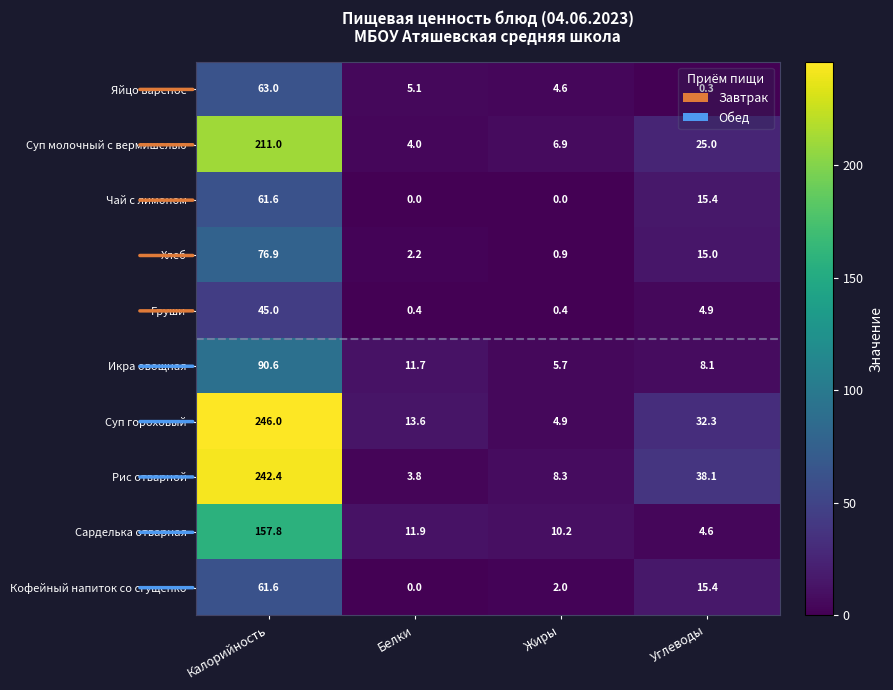

Rank the series at Жиры from highest to lowest value.

Сарделька отварная, Рис отварной, Суп молочный с вермишелью, Икра овощная, Суп гороховый, Яйцо вареное, Кофейный напиток со сгущенко, Хлеб, Груши, Чай с лимоном